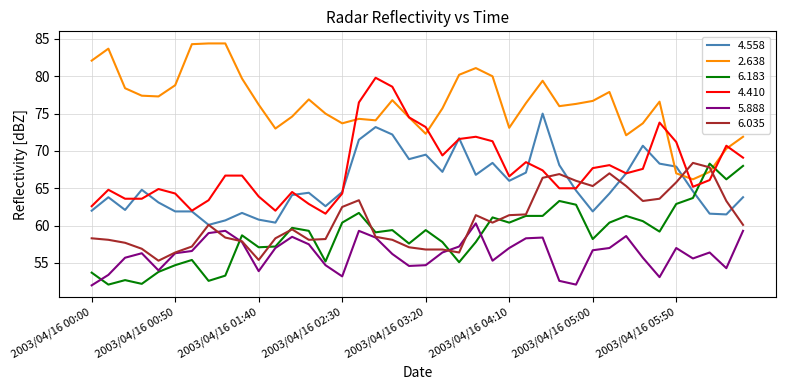

At how many categories does at least one series exceed 61?

40